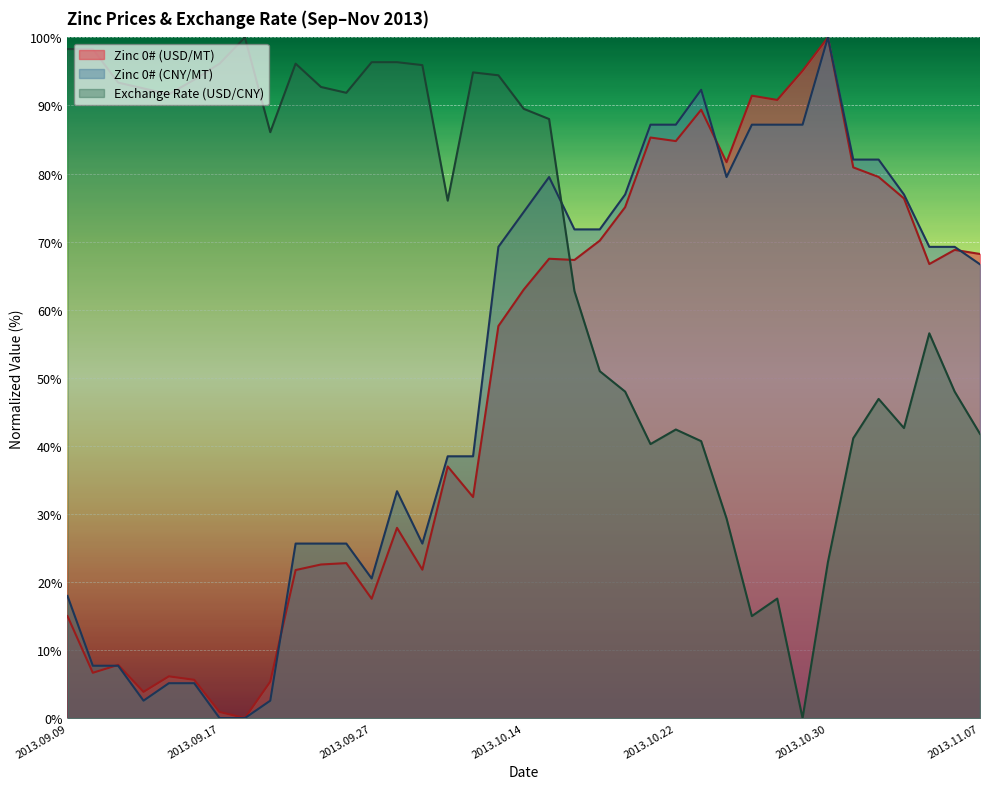

What is the greatest value displayed?

100.0